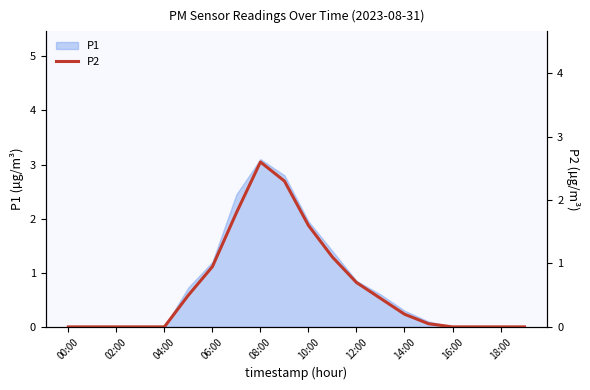

The P1 series shows 0.0 at 18:00. True or false?

True